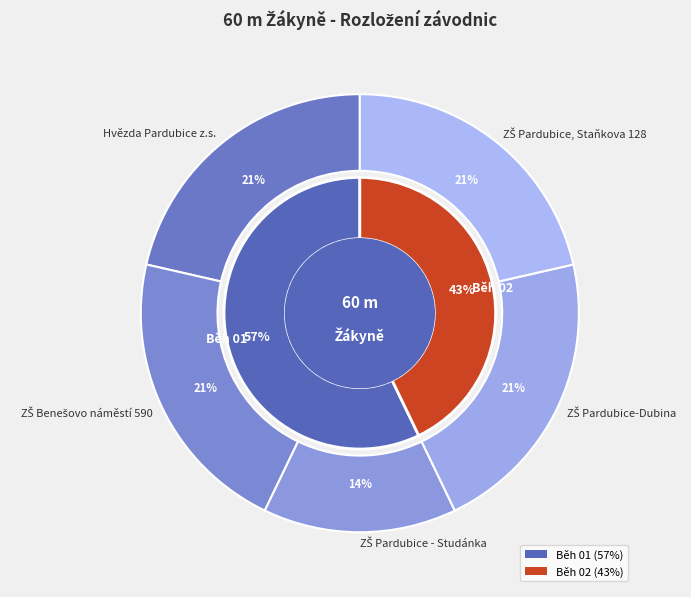

Between ZŠ Pardubice, Staňkova 128 and ZŠ Pardubice - Studánka, which is larger?

ZŠ Pardubice, Staňkova 128